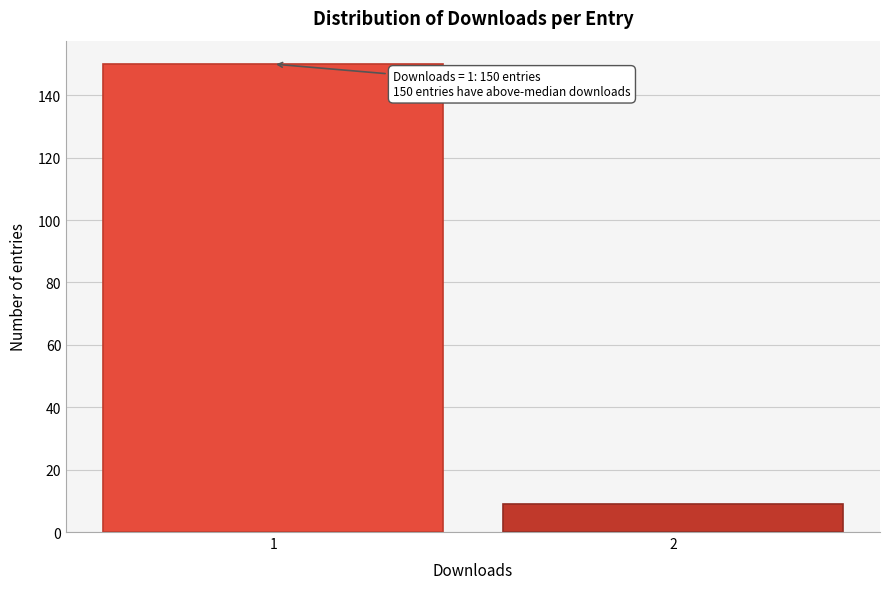

Reading left to right, extract all data points from this chart.

1=150	2=9